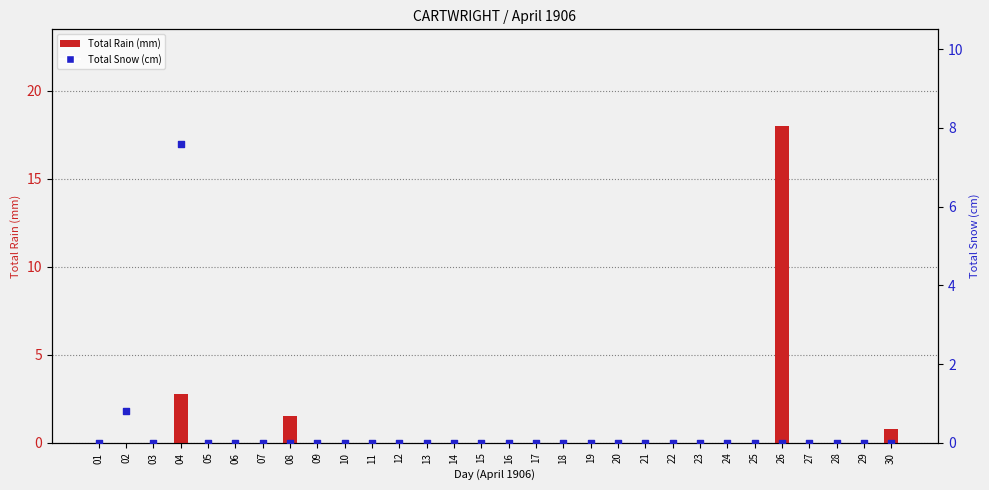

At how many categories does at least one series exceed 9?

1